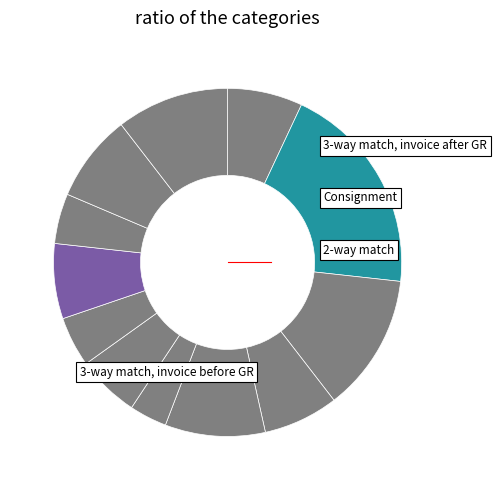

How many slices are in this pie chart?

12